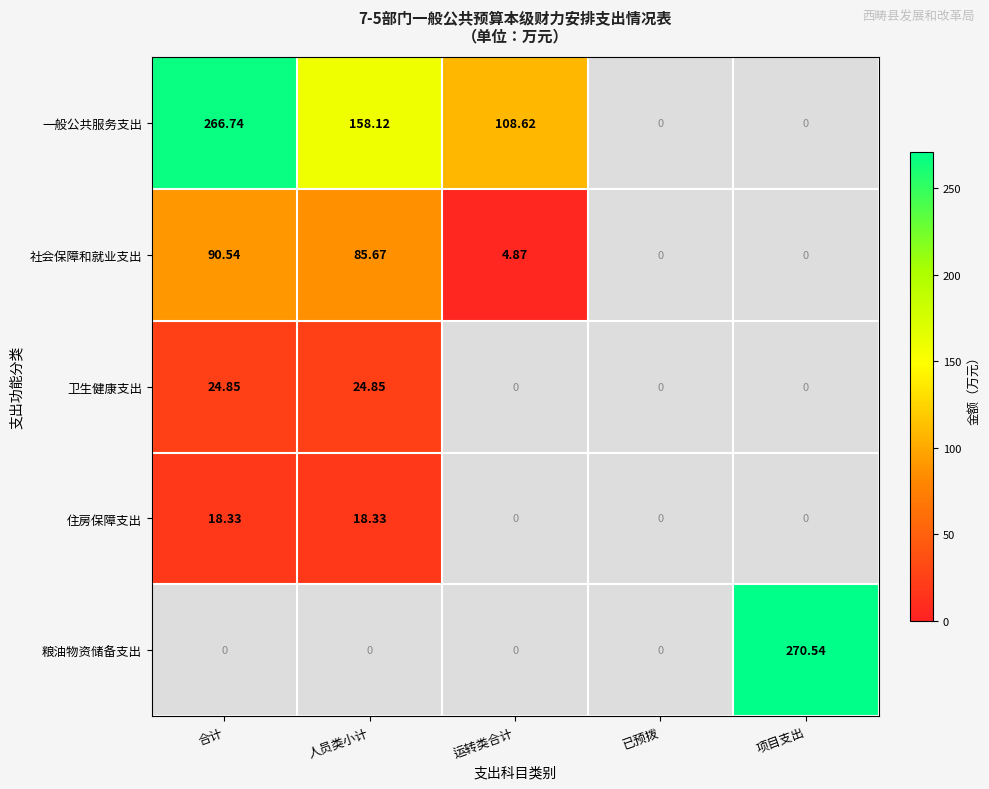

Which category has the highest value across all series?

项目支出